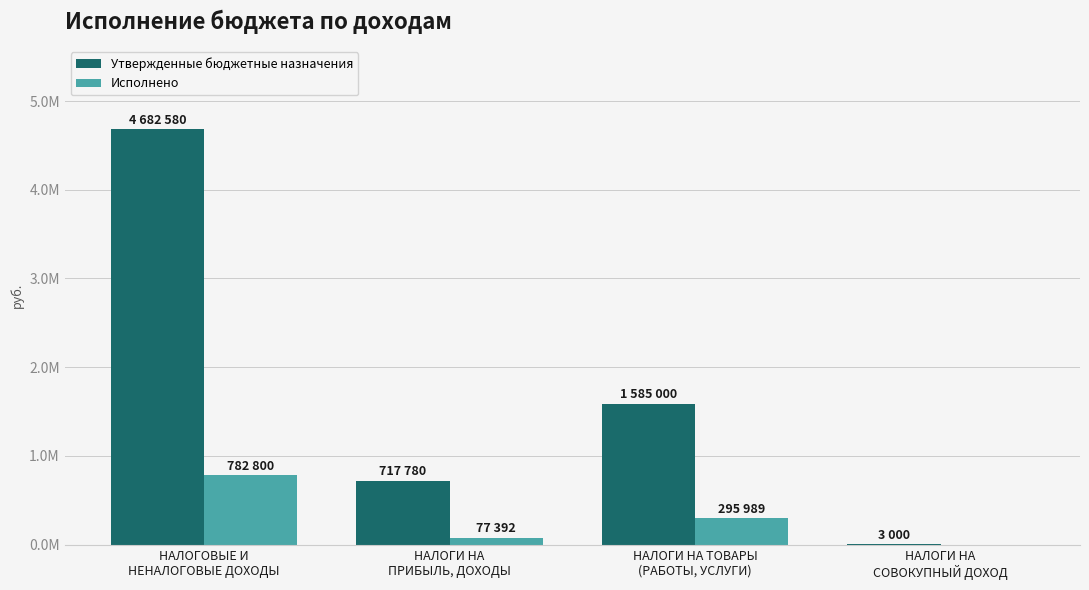

What are all the series names shown in the legend?

Утвержденные бюджетные назначения, Исполнено